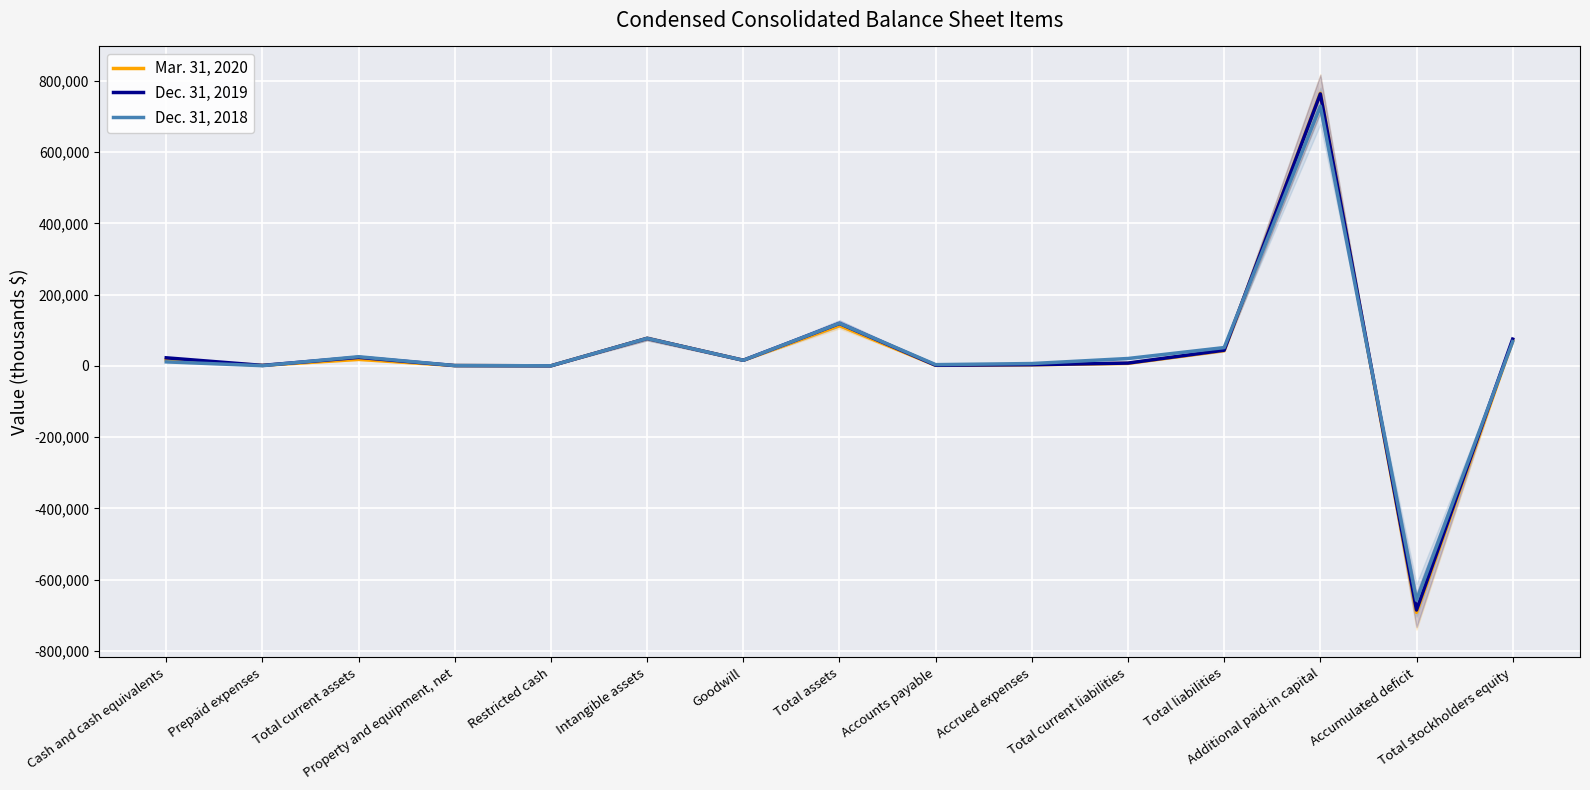

True or false: Dec. 31, 2018 has more than 1 points higher than both neighbors.

True